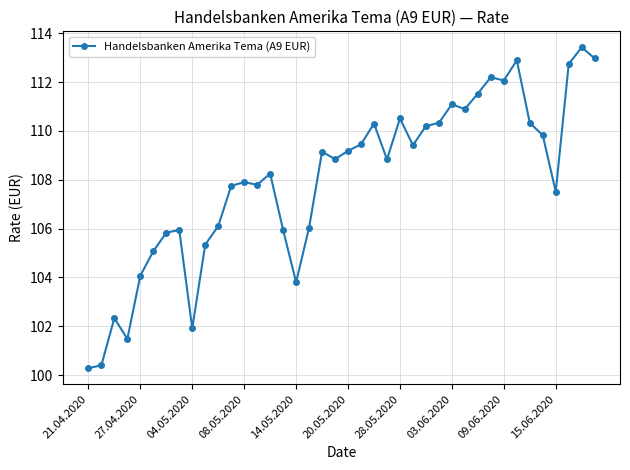

What is the sum of all values?

4319.9